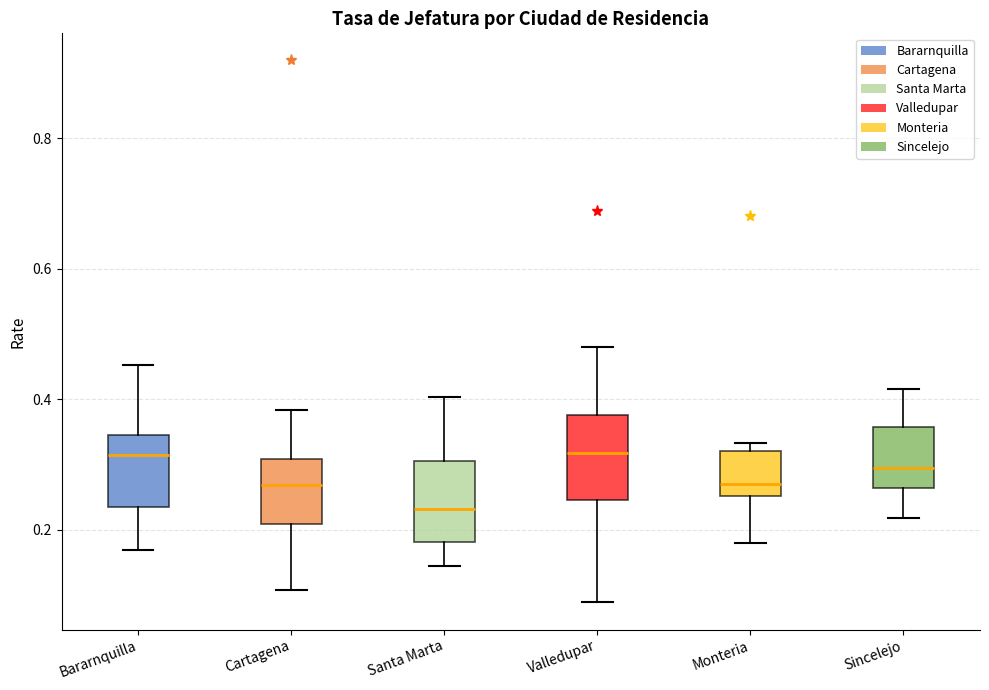

Reading left to right, read every box against the y-axis: the position of its median line, the range the box covers, and the ends of its whiskers. The values are not printed on the chart, so give them approximately, as read against the axis.

Bararnquilla: median 0.32, box 0.24 to 0.34, whiskers 0.16 to 0.46
Cartagena: median 0.26, box 0.20 to 0.30, whiskers 0.10 to 0.38
Santa Marta: median 0.24, box 0.18 to 0.30, whiskers 0.14 to 0.40
Valledupar: median 0.32, box 0.24 to 0.38, whiskers 0.08 to 0.48
Monteria: median 0.28, box 0.26 to 0.32, whiskers 0.18 to 0.34
Sincelejo: median 0.30, box 0.26 to 0.36, whiskers 0.22 to 0.42